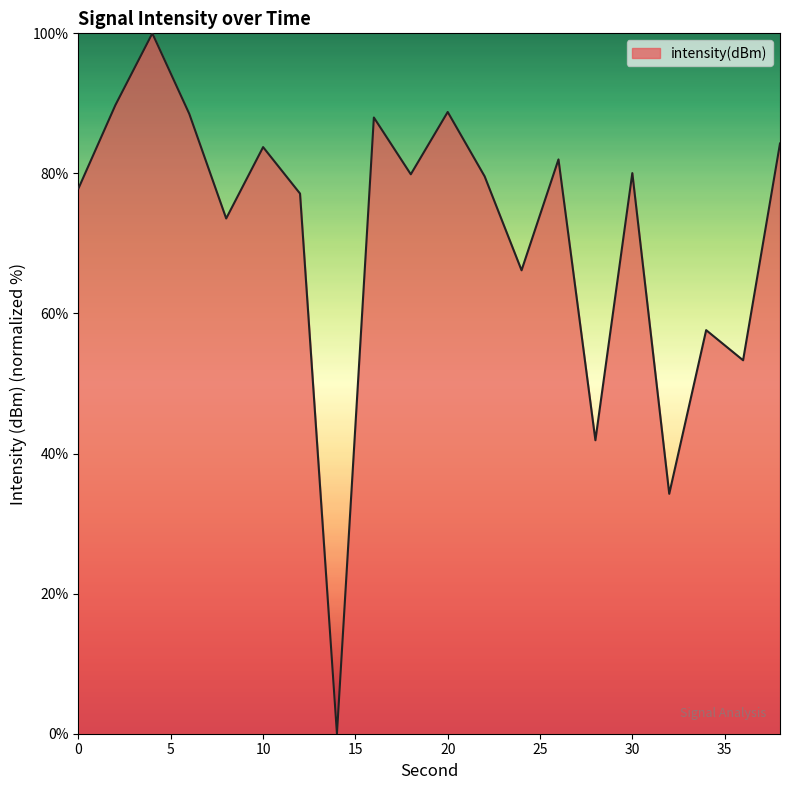

What is the difference between the maximum and minimum values?

100.0